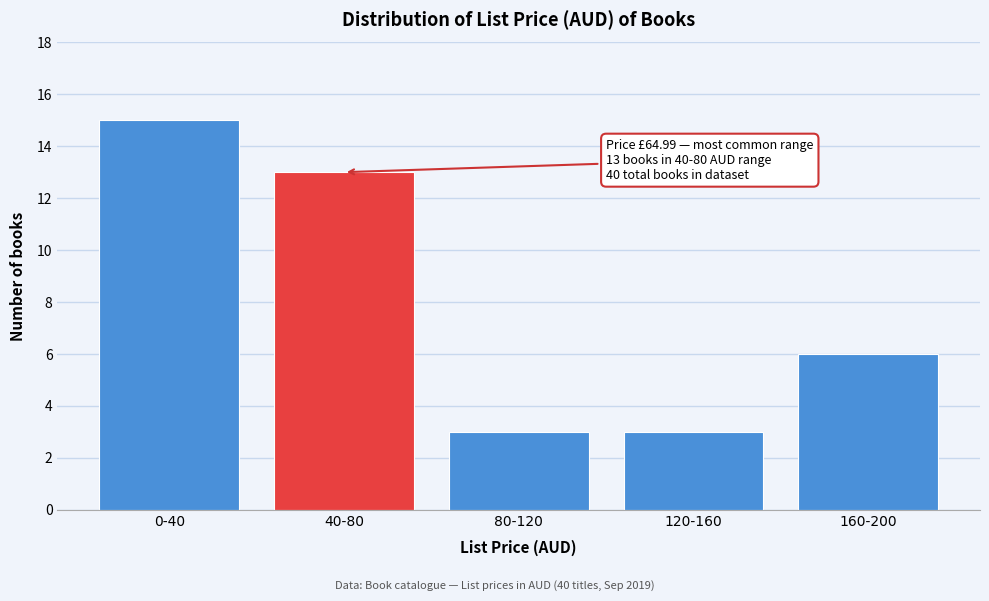

Reading left to right, list all the values displayed in this chart.

15	13	3	3	6